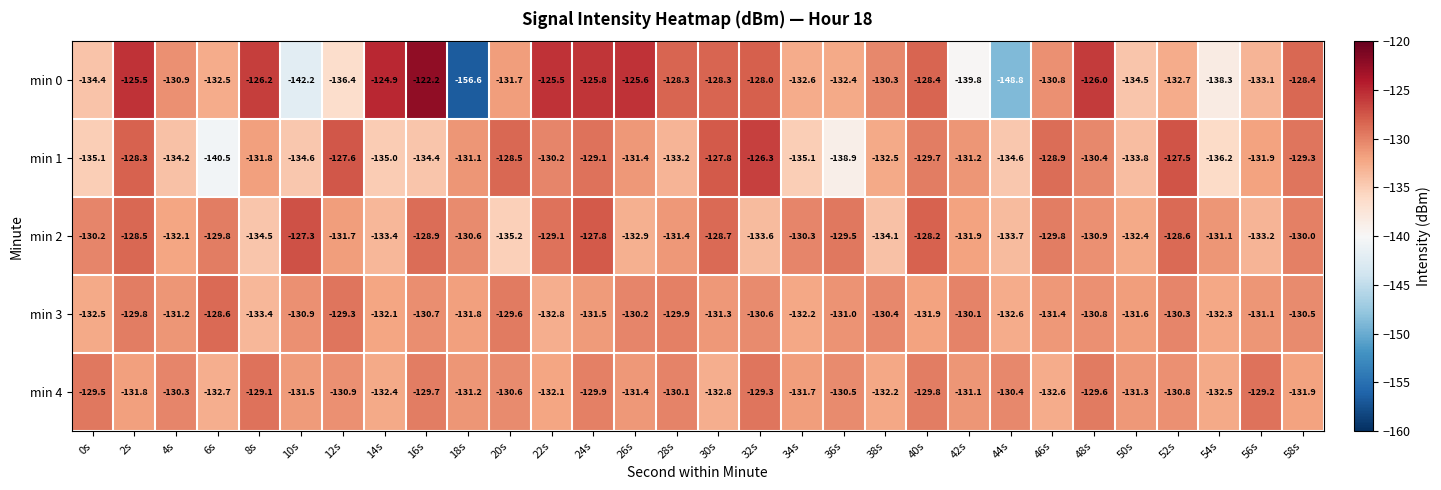

At which label does min 0 first exceed -130?

2s